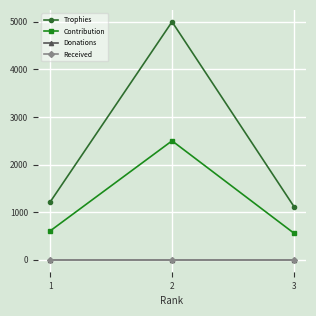

Rank the categories by Received value from lowest to highest.

1, 2, 3